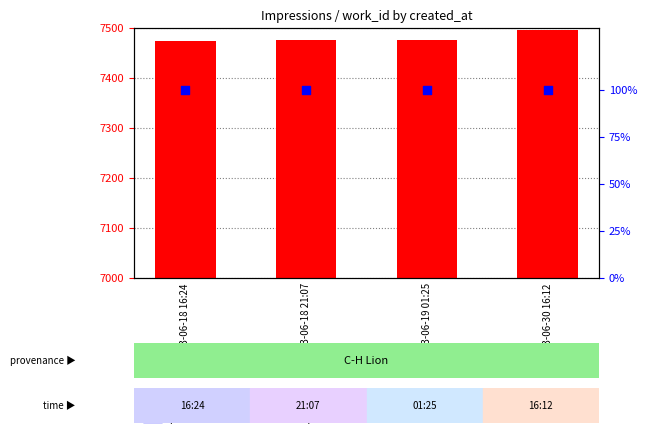

At how many categories does at least one series exceed 1826?

4